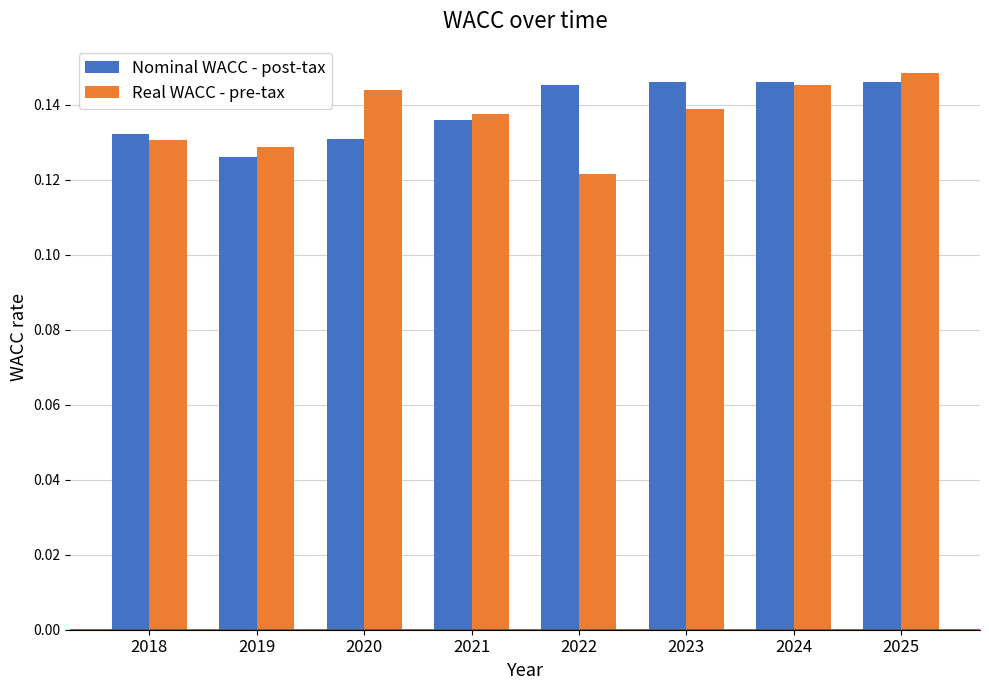

What are all the series names shown in the legend?

Nominal WACC - post-tax, Real WACC - pre-tax